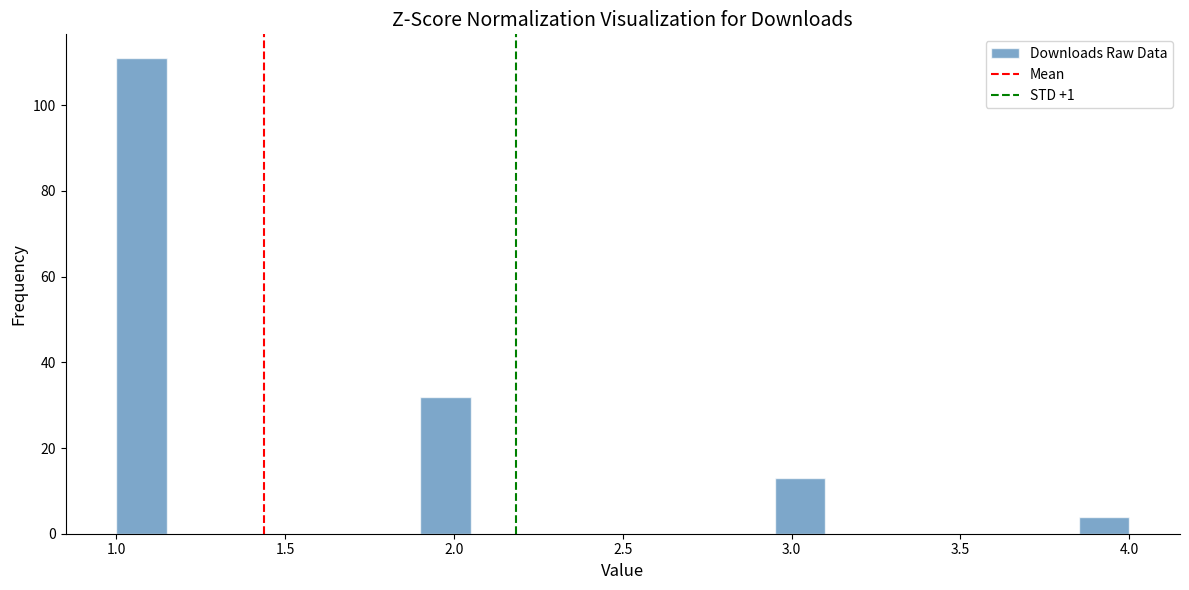

Read against the x-axis, roughly where is the centre of the tallest bar?

1.10